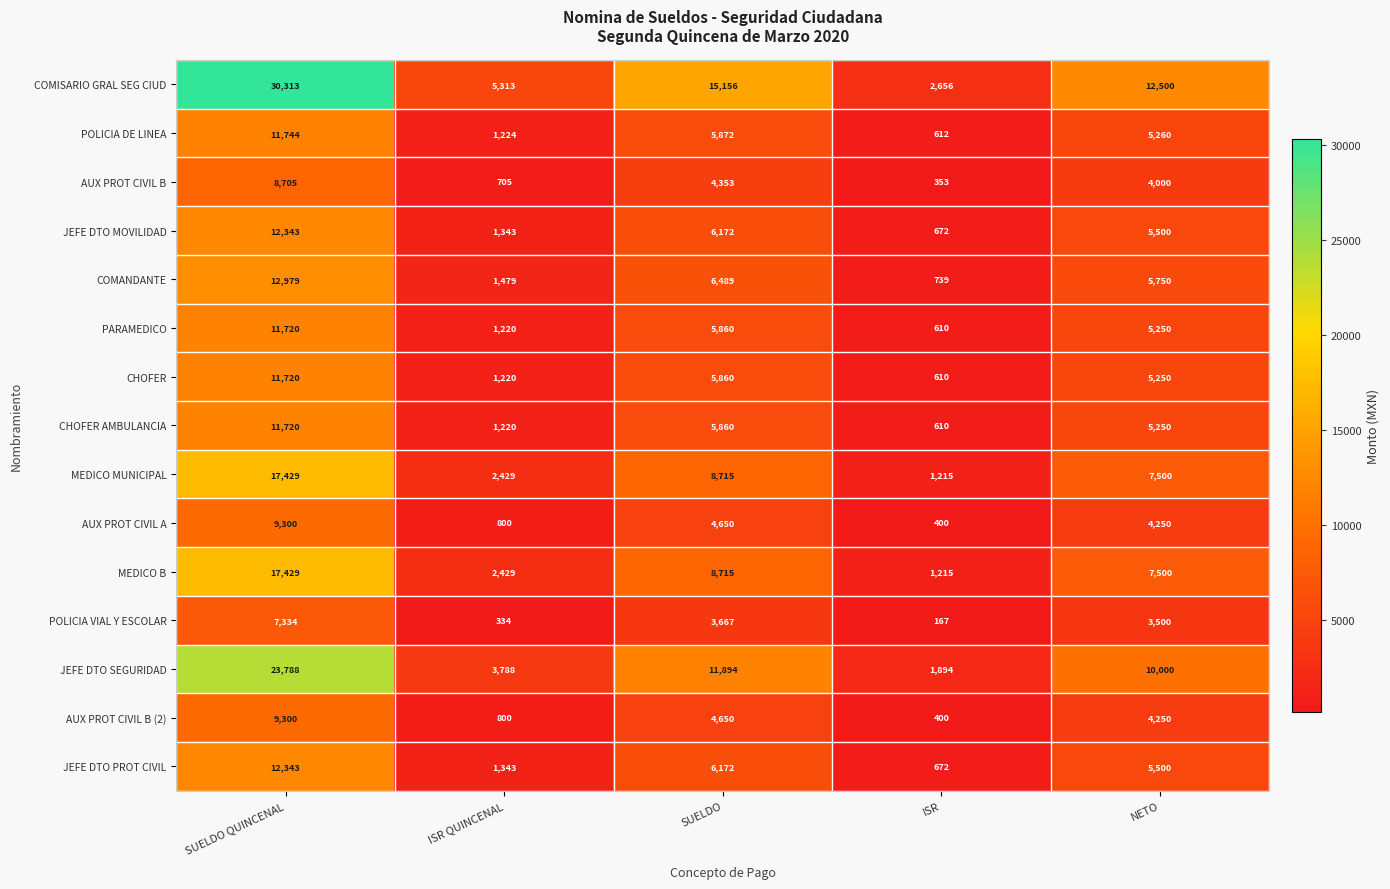

What is the greatest value displayed?

30313